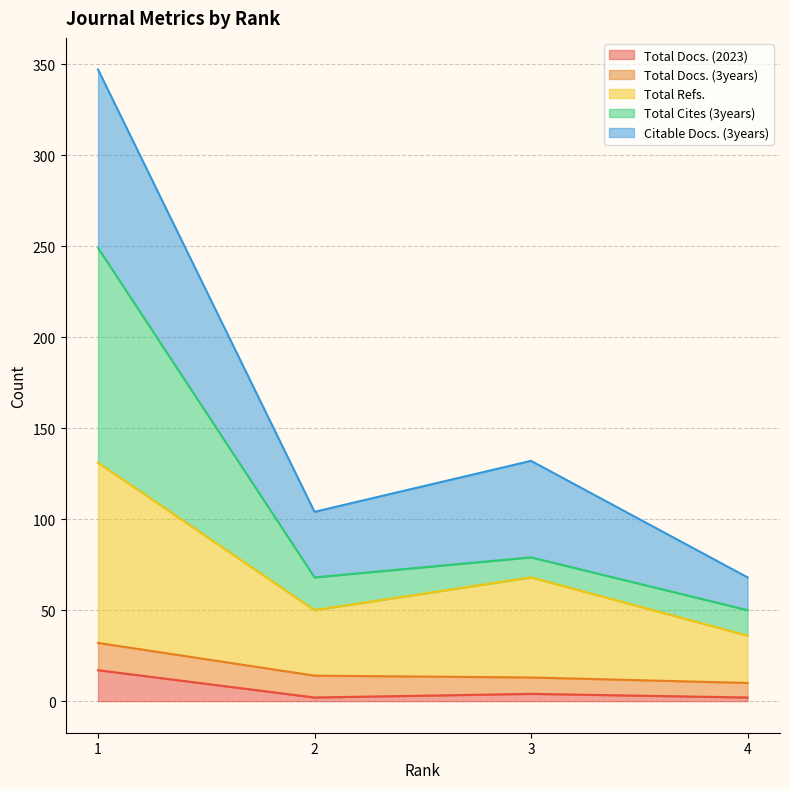

Does the chart display data point markers on the line(s)?

No